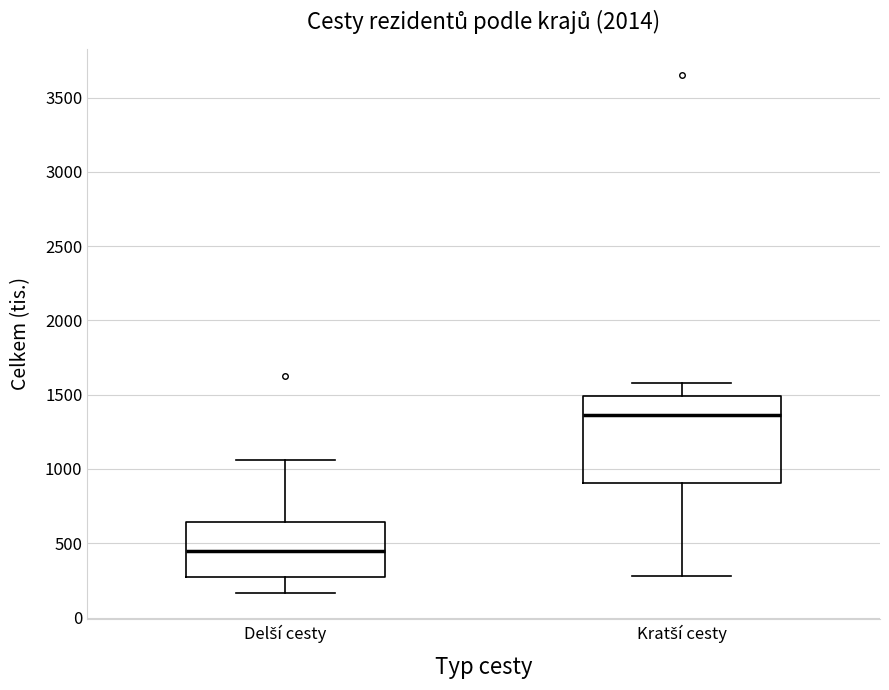

Where is the lower edge of the box for Delší cesty on the y-axis? The values are not printed on the chart, so give them approximately, as read against the axis.

250